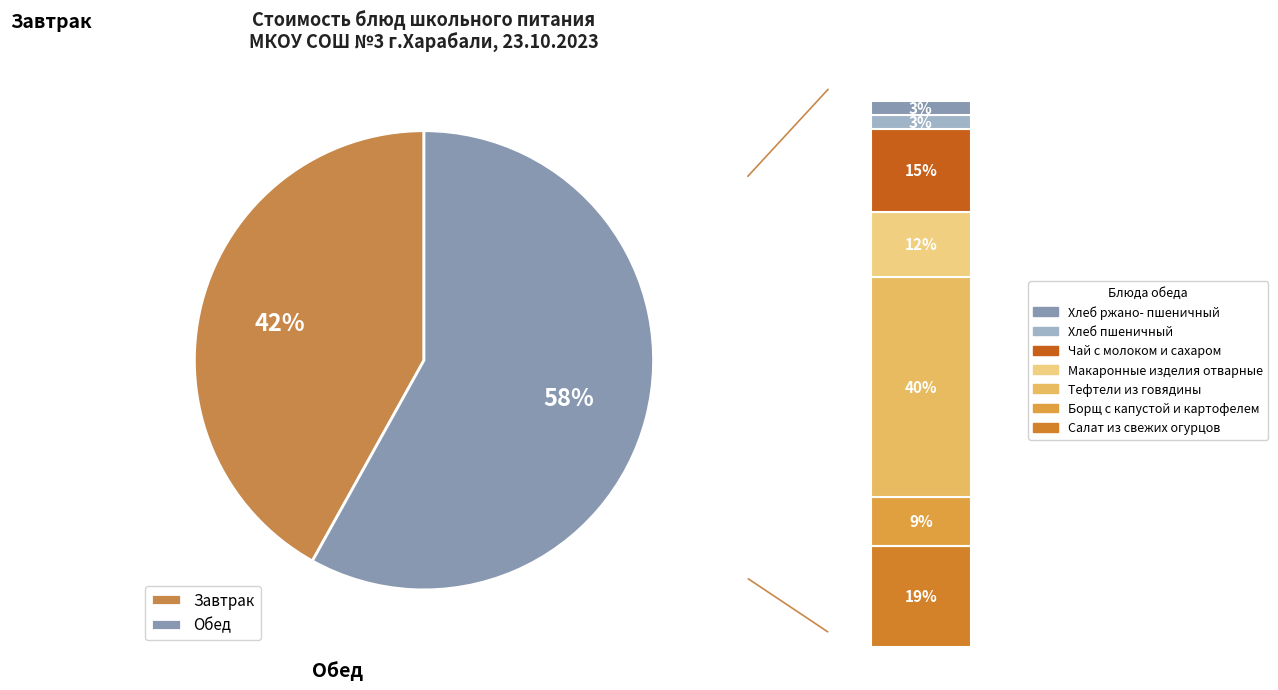

Is the sum of Какао с молоком and Хлеб пшеничный greater than half?

No